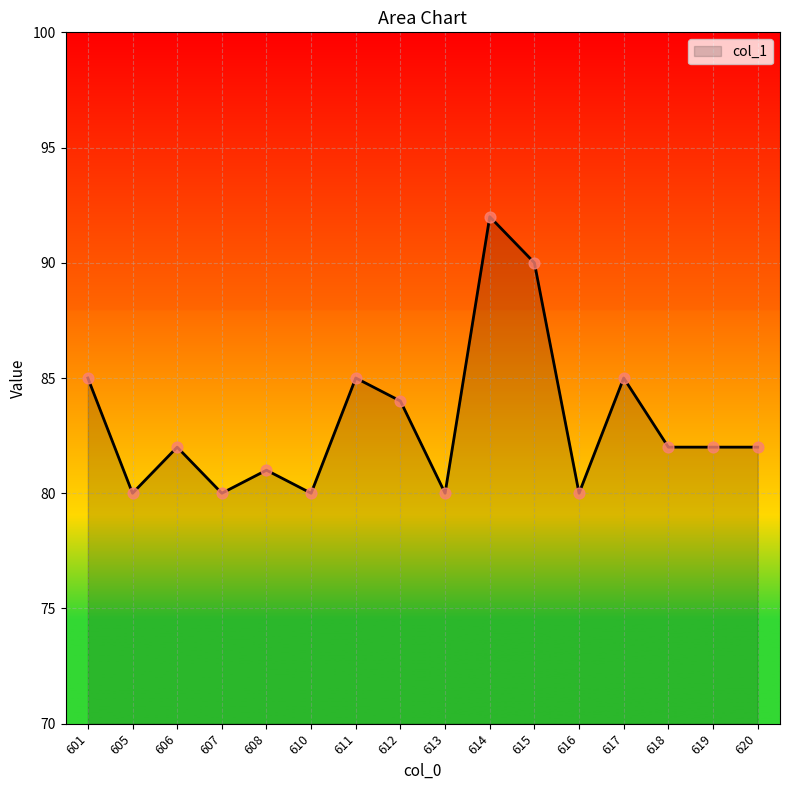

Which has a higher value, 606 or 617?

617